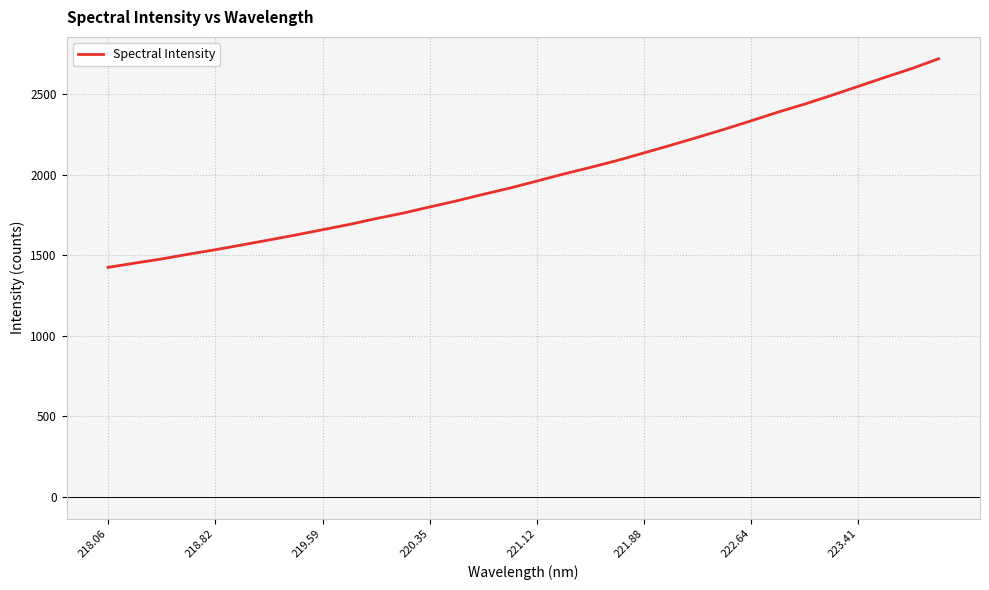

What is the smallest value displayed?

1424.5